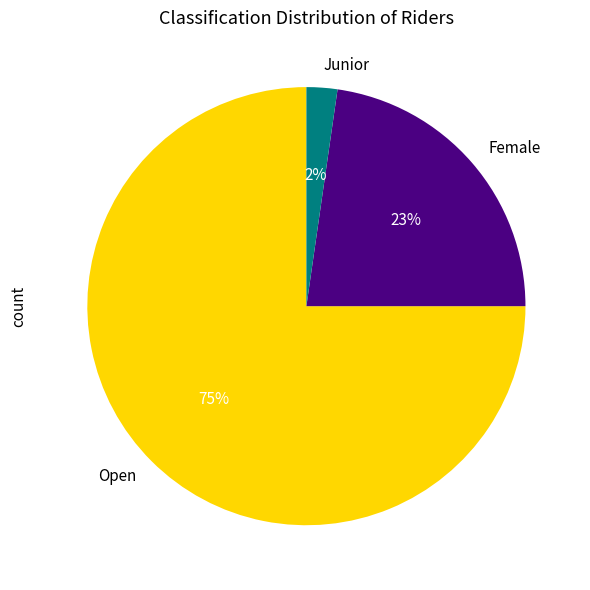

Is there a majority slice in this chart?

Yes